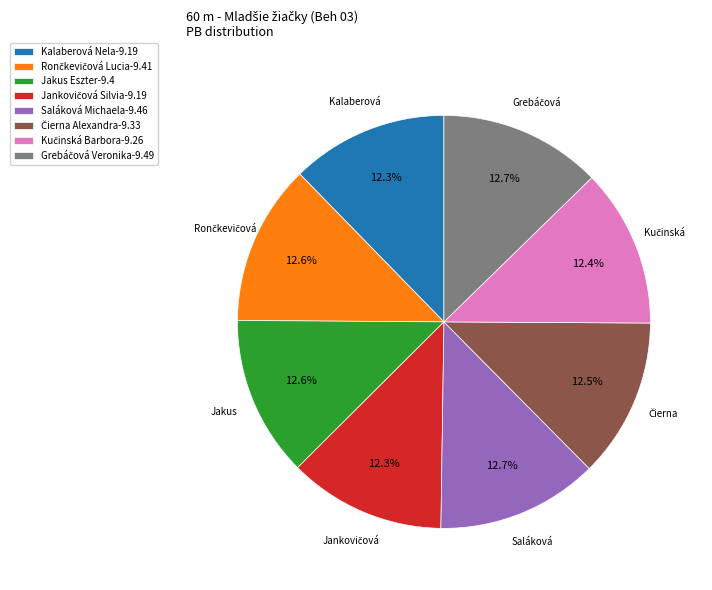

Is there a majority slice in this chart?

No